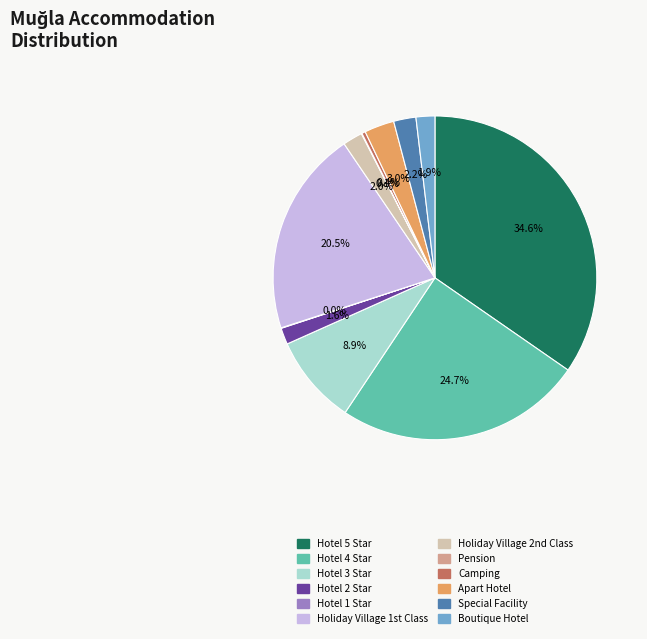

To the nearest percent, what is the difference between the largest and smallest slice percentages?

35%